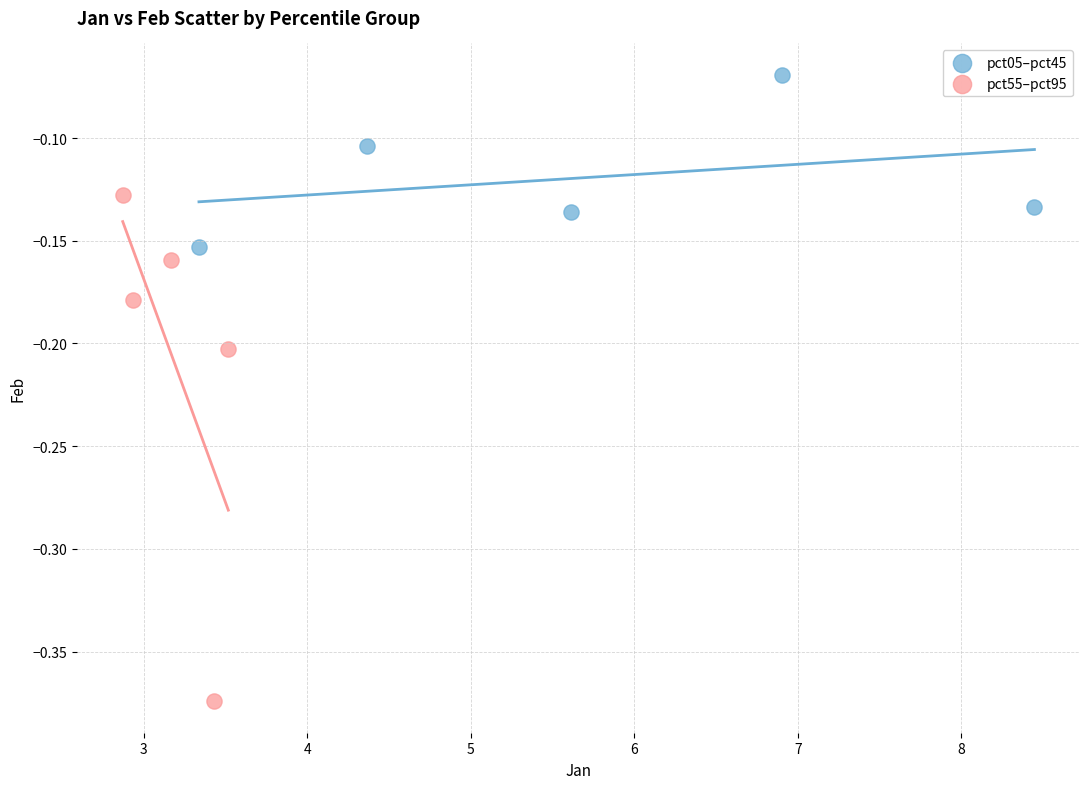

What are all the series names shown in the legend?

pct05–pct45, pct55–pct95